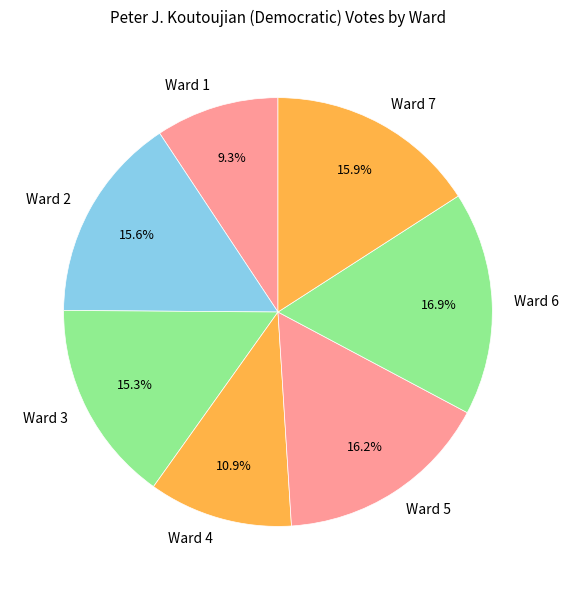

Which category has the smallest portion of the pie?

Ward 1